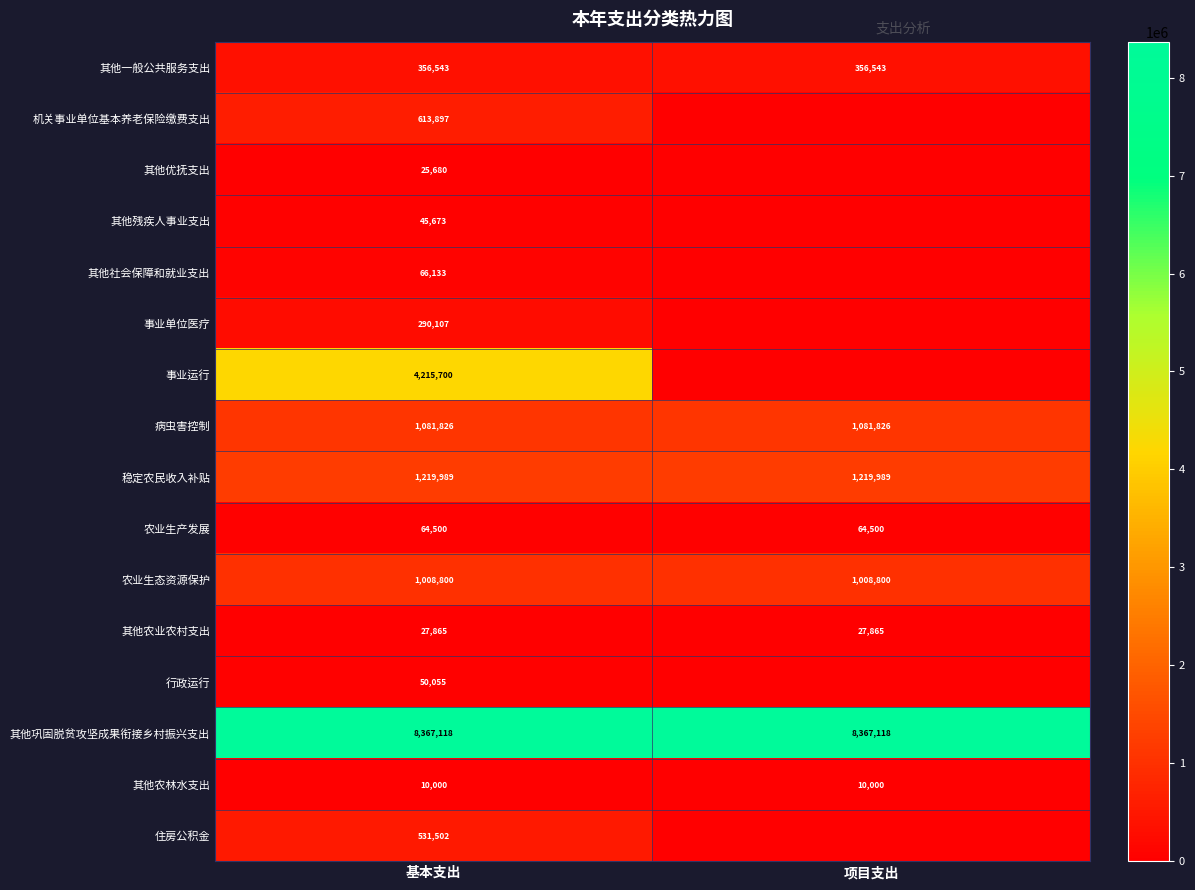

True or false: 其他农业农村支出 has a value of 40621.3 at 项目支出.

False